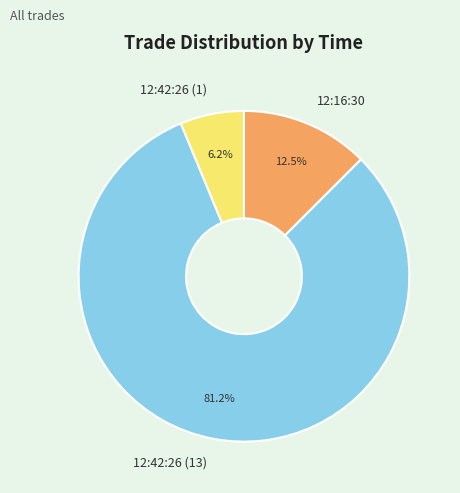

Which has a higher value, 12:16:30 or 12:42:26 (1)?

12:16:30